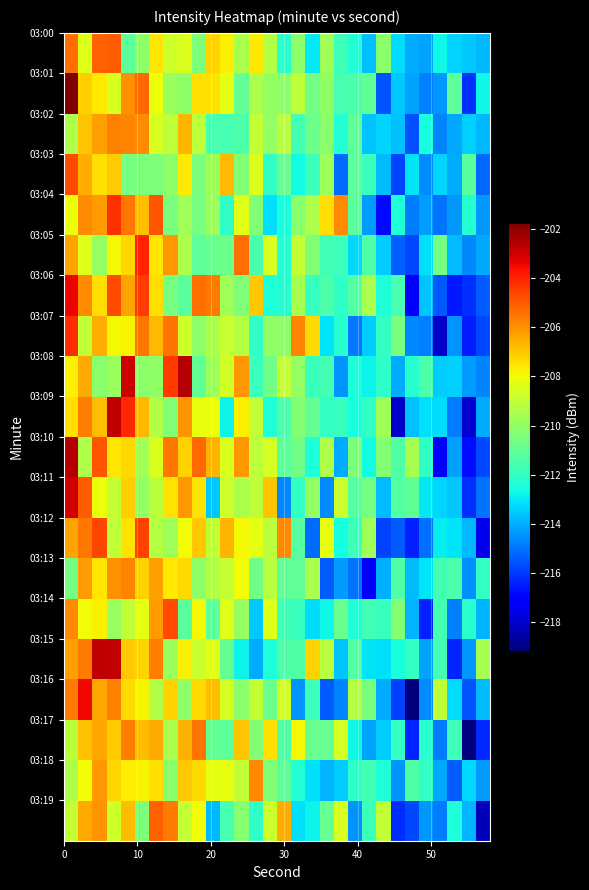

How many categories are shown in the chart?

30